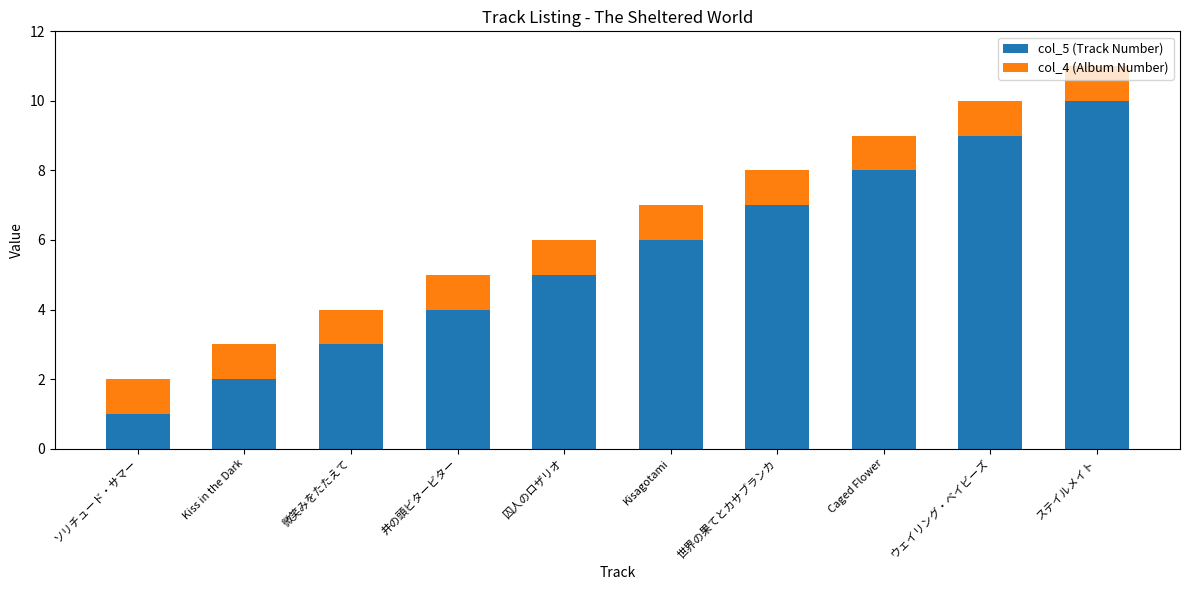

How many data points in col_5 (Track Number) are less than 6?

5